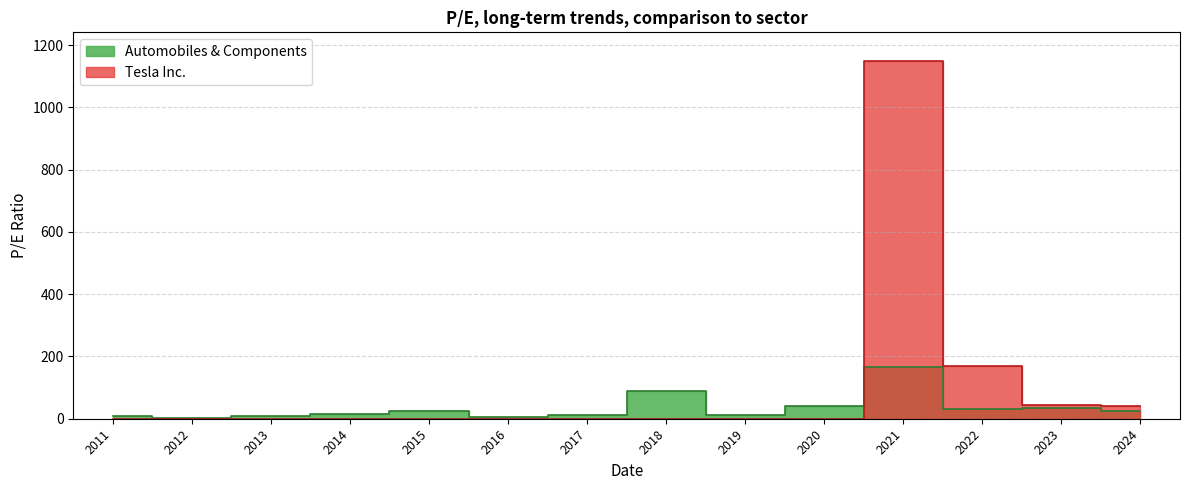

How many values in the Automobiles & Components series exceed 23?

7